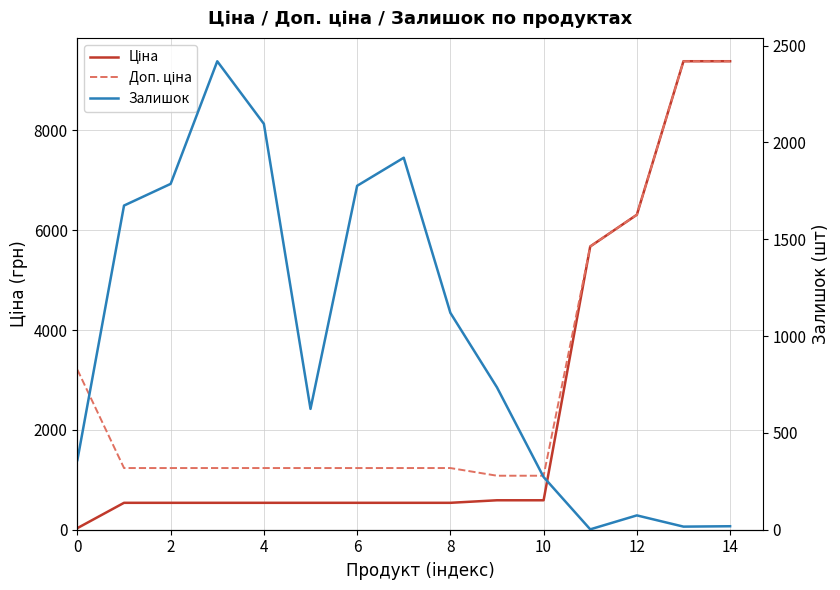

How many lines are shown in the chart?

3